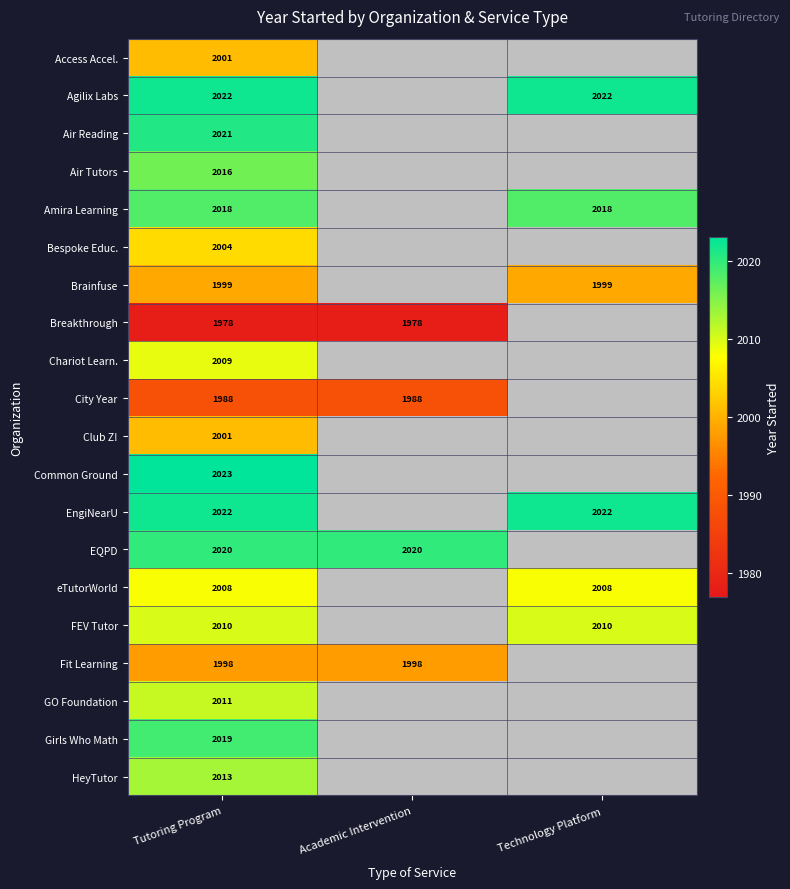

The value of eTutorWorld at Technology Platform is 2796. True or false?

False